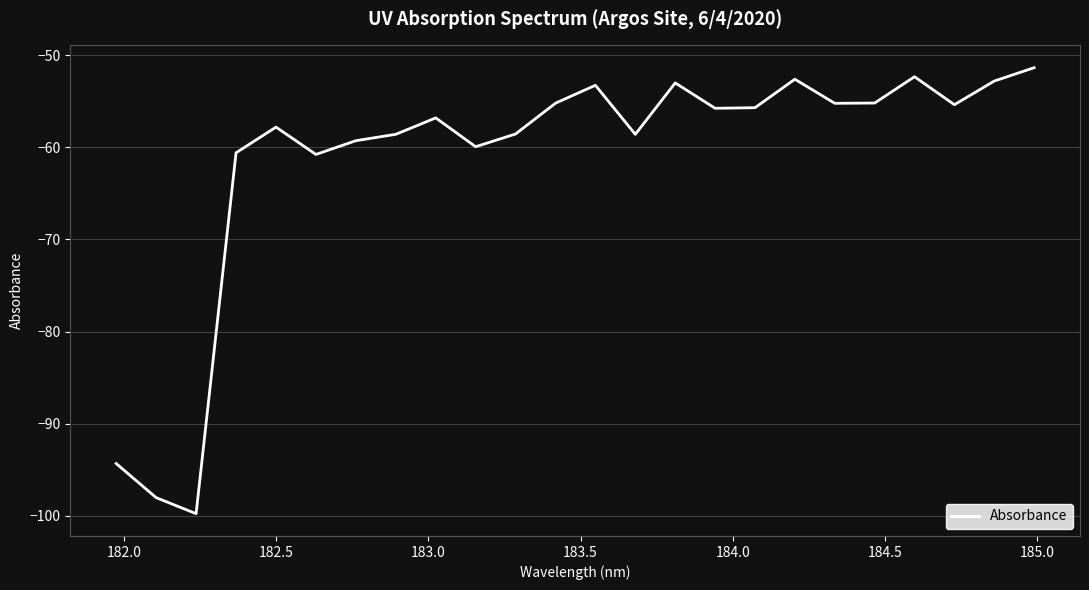

What is the smallest value displayed?

-99.8